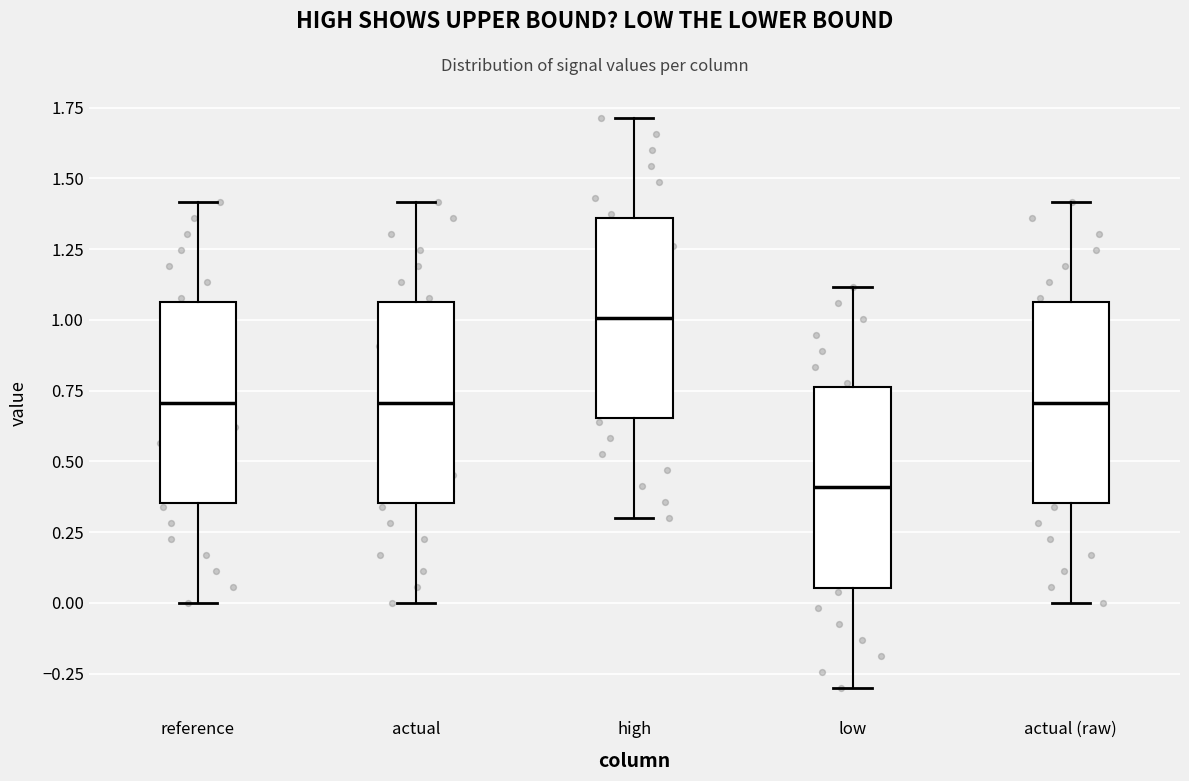

Which box's median line is the lowest?

low